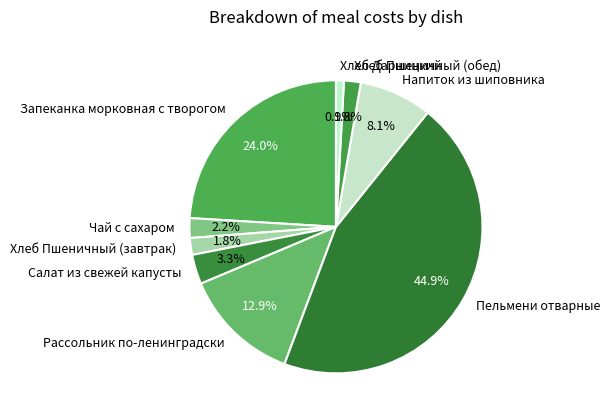

True or false: Хлеб Пшеничный (завтрак) accounts for 2% of the total.

True